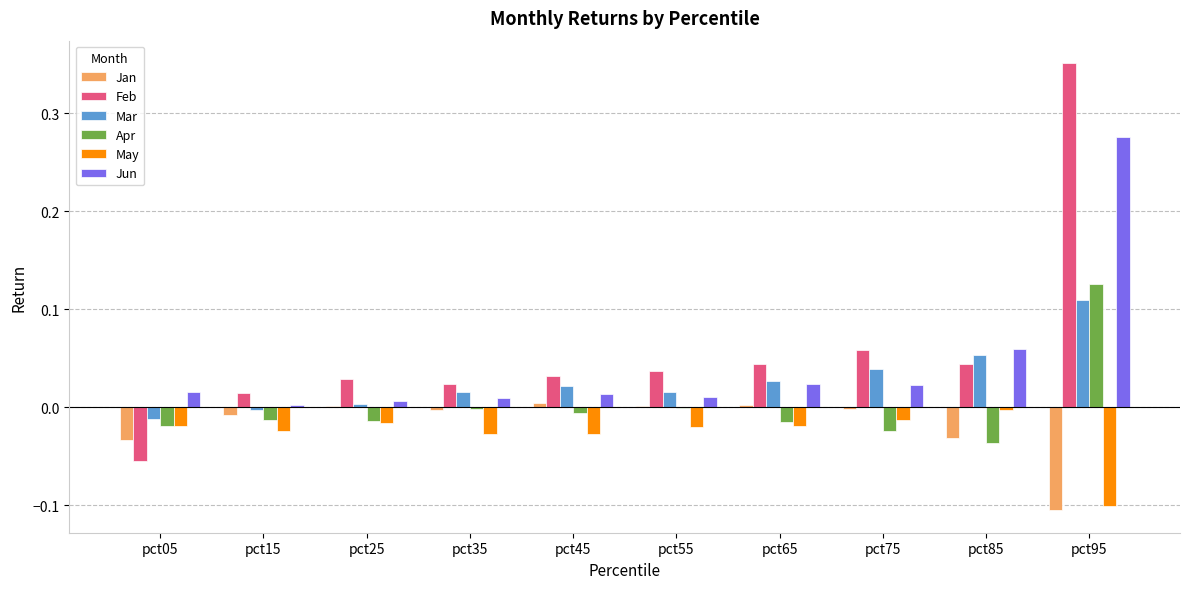

Which series changed the most between pct65 and pct95?

Feb